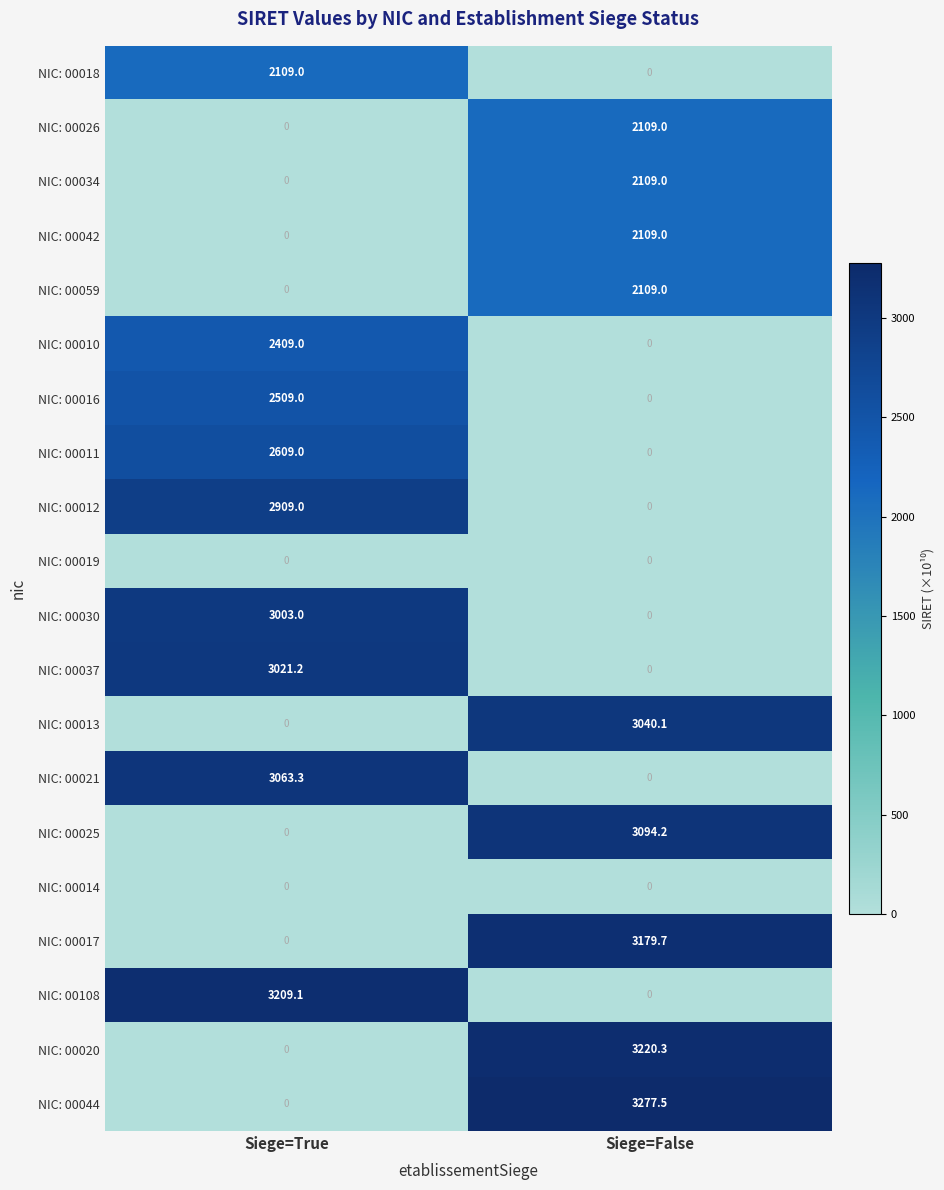

How many data points does each series have?

2